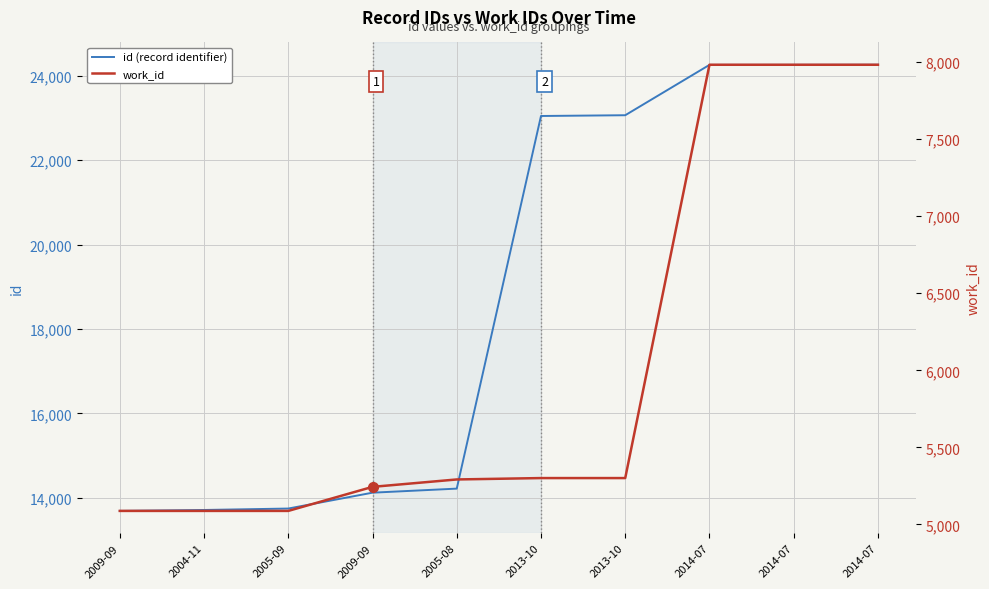

True or false: id (record identifier) and work_id cross at least once.

False